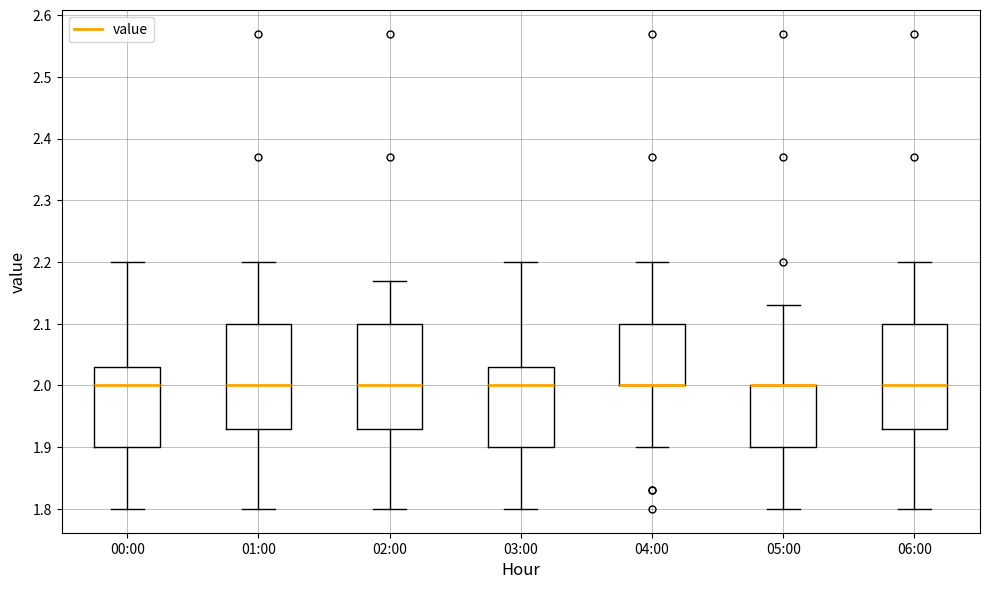

Reading left to right, read every box against the y-axis: the position of its median line, the range the box covers, and the ends of its whiskers. The values are not printed on the chart, so give them approximately, as read against the axis.

00:00: median 2.00, box 1.90 to 2.03, whiskers 1.80 to 2.20
01:00: median 2.00, box 1.93 to 2.10, whiskers 1.80 to 2.20
02:00: median 2.00, box 1.93 to 2.10, whiskers 1.80 to 2.17
03:00: median 2.00, box 1.90 to 2.03, whiskers 1.80 to 2.20
04:00: median 2.00 (drawn on the box's lower edge), box 2.00 to 2.10, whiskers 1.90 to 2.20
05:00: median 2.00 (drawn on the box's upper edge), box 1.90 to 2.00, whiskers 1.80 to 2.13
06:00: median 2.00, box 1.93 to 2.10, whiskers 1.80 to 2.20